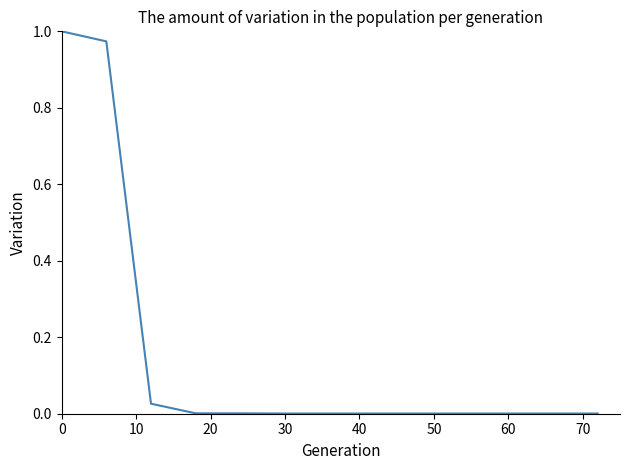

How many lines are shown in the chart?

1